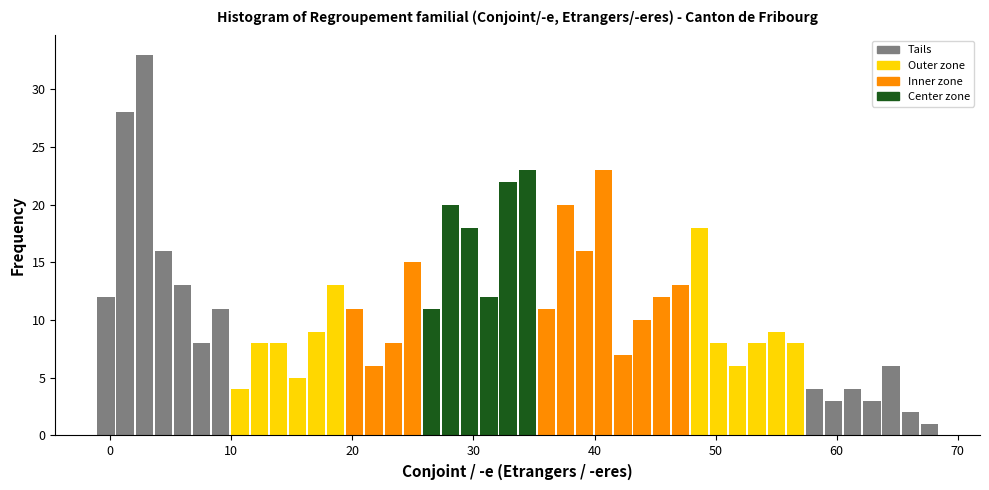

Around what value on the x-axis is the tallest bar? Give the approximate position of its centre, as read against the axis.

3